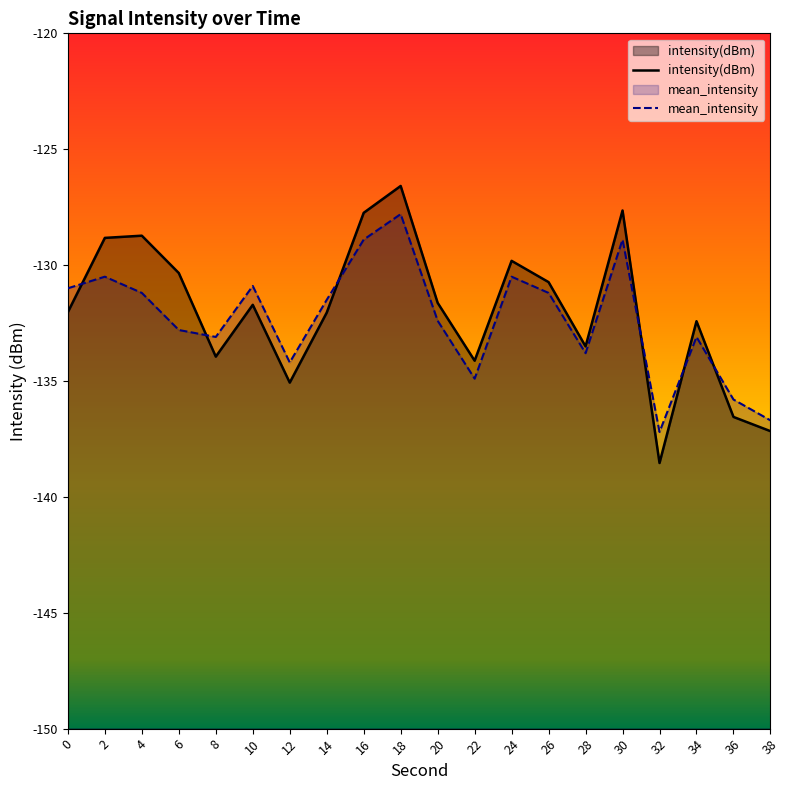

After their last crossing, which series has the higher values: mean_intensity or intensity(dBm)?

mean_intensity